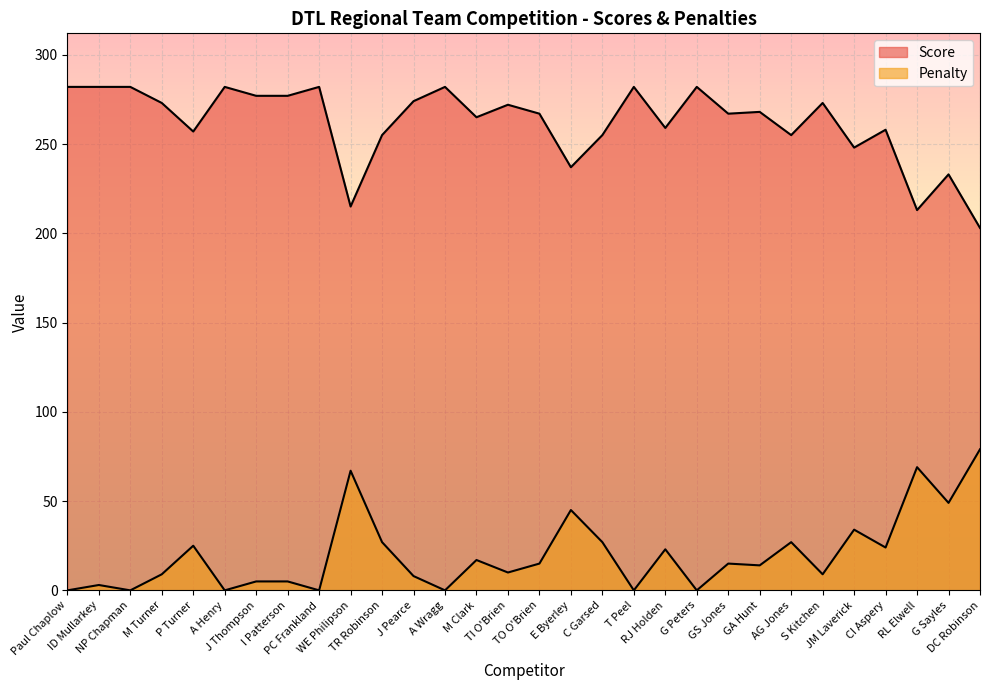

At which category does Penalty reach its first local peak?

ID Mullarkey